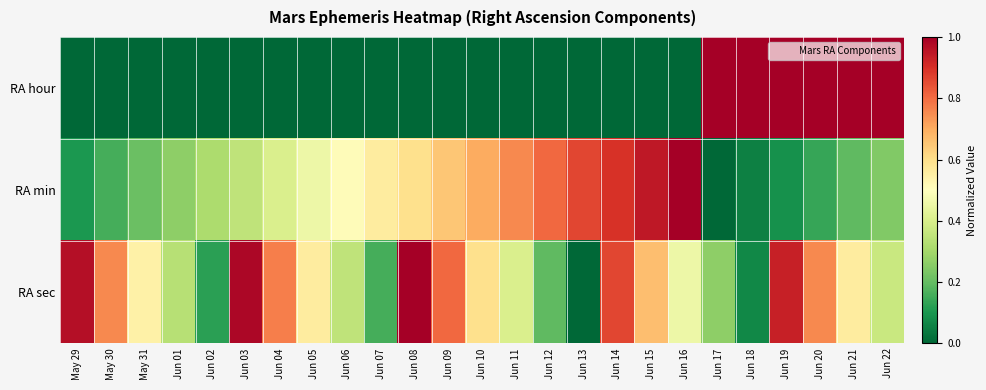

What is the total value across all series at Jun 16?

1.5